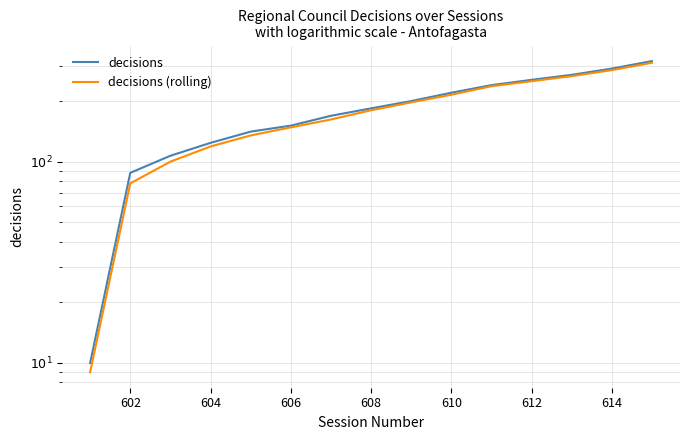

True or false: decisions and decisions (rolling) intersect in this chart.

False